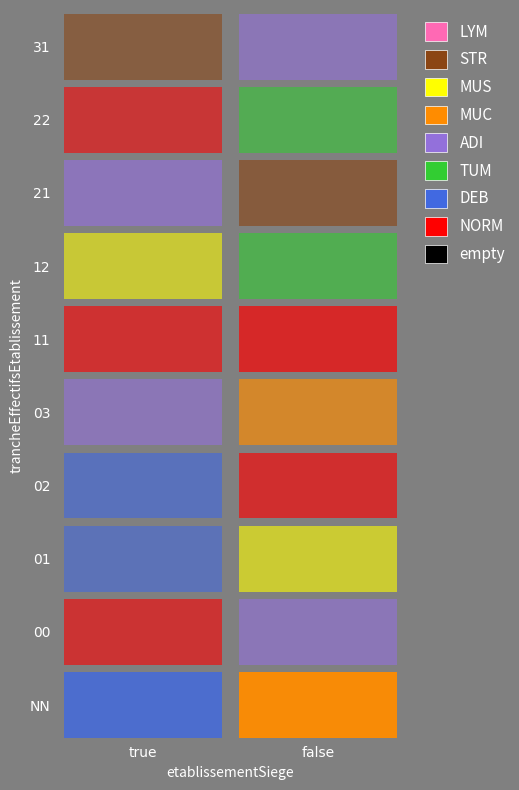

Reading left to right, what are all the values shown in this chart?

NN_true=12	NN_false=18	00_true=2	00_false=3	01_true=1	01_false=2	02_true=3	02_false=4	03_true=2	03_false=5	11_true=3	11_false=6	12_true=1	12_false=2	21_true=4	21_false=3	22_true=1	22_false=1	31_true=1	31_false=2